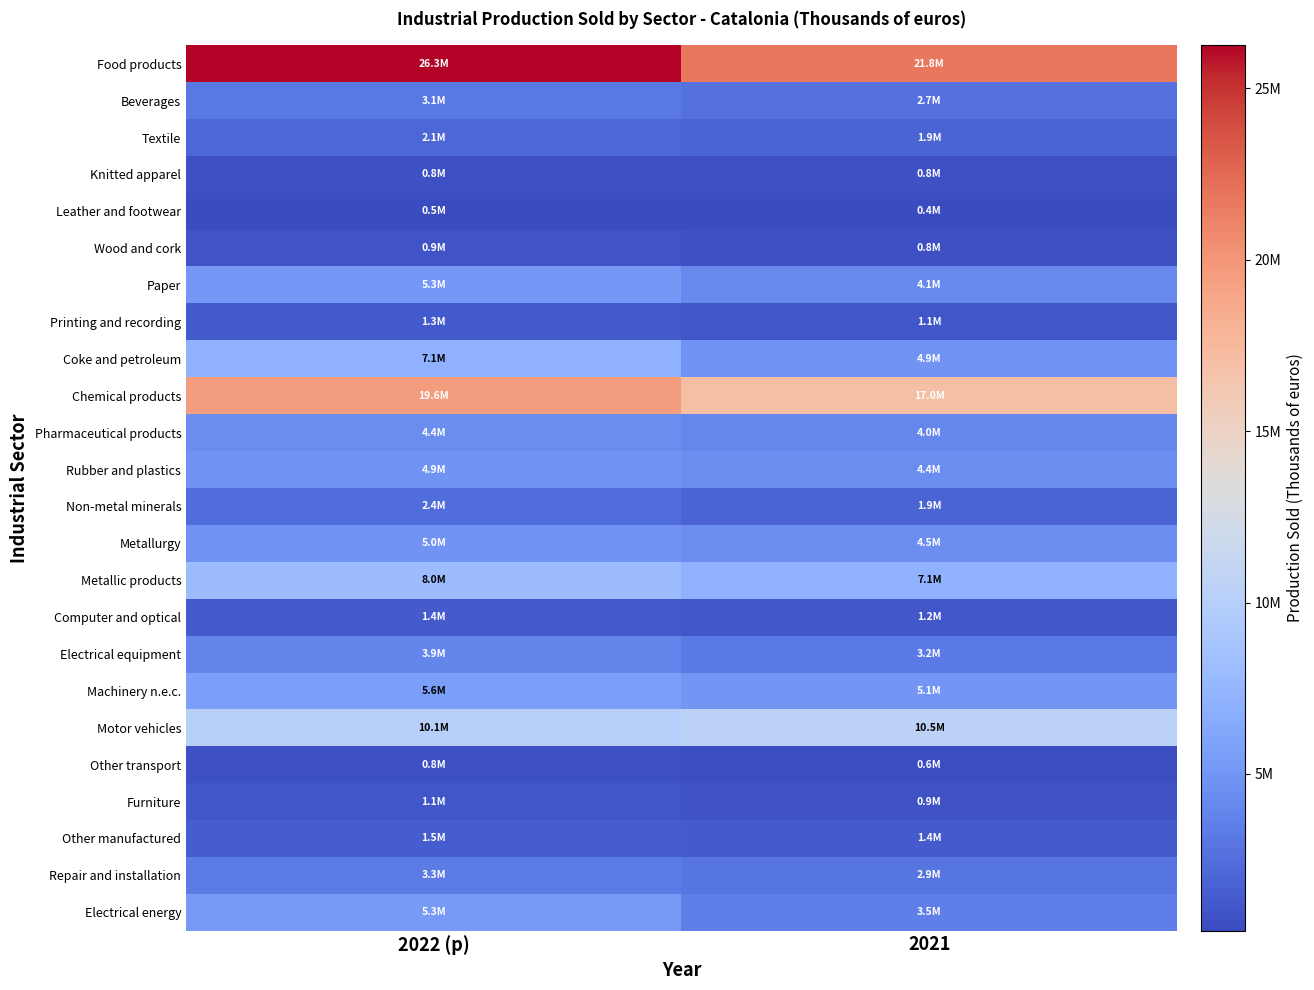

Reading right to left, extract all data points from this chart.

Food products: 2021=21781090	2022 (p)=26252950
Beverages: 2021=2697192	2022 (p)=3146479
Textile: 2021=1865176	2022 (p)=2121898
Knitted apparel: 2021=770310	2022 (p)=785482
Leather and footwear: 2021=428924	2022 (p)=516210
Wood and cork: 2021=770037	2022 (p)=938470
Paper: 2021=4070396	2022 (p)=5262370
Printing and recording: 2021=1099364	2022 (p)=1269441
Coke and petroleum: 2021=4886876	2022 (p)=7111033
Chemical products: 2021=16991750	2022 (p)=19585326
Pharmaceutical products: 2021=4018596	2022 (p)=4447033
Rubber and plastics: 2021=4441690	2022 (p)=4897223
Non-metal minerals: 2021=1884504	2022 (p)=2367800
Metallurgy: 2021=4526622	2022 (p)=4950076
Metallic products: 2021=7106836	2022 (p)=8044424
Computer and optical: 2021=1158878	2022 (p)=1373261
Electrical equipment: 2021=3218845	2022 (p)=3930797
Machinery n.e.c.: 2021=5057614	2022 (p)=5631375
Motor vehicles: 2021=10483355	2022 (p)=10078609
Other transport: 2021=626184	2022 (p)=821384
Furniture: 2021=871273	2022 (p)=1056838
Other manufactured: 2021=1422178	2022 (p)=1527259
Repair and installation: 2021=2906799	2022 (p)=3326321
Electrical energy: 2021=3475153	2022 (p)=5317264